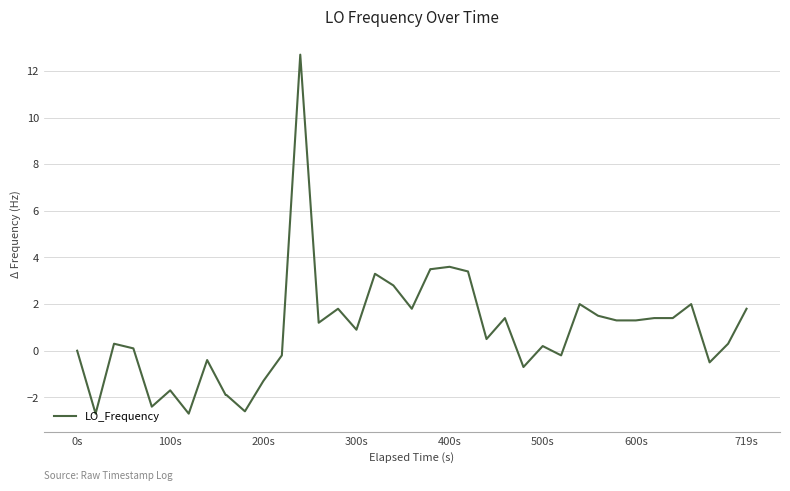

What is the maximum value shown in the chart?

12.7